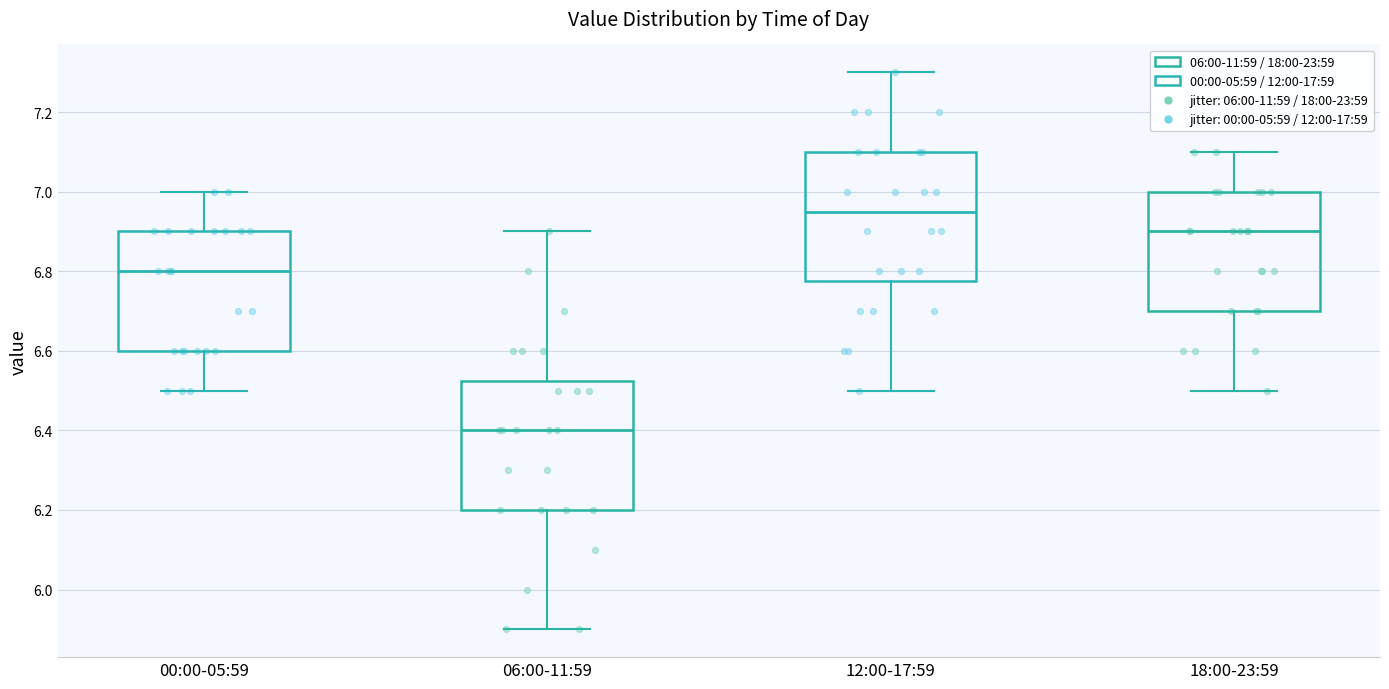

Reading left to right, transcribe this box plot: for each box, give where its median line is, the range the box spans, and where its two whiskers end, as read against the y-axis. The values are not printed on the chart, so give them approximately, as read against the axis.

00:00-05:59: median 6.80, box 6.60 to 6.90, whiskers 6.50 to 7.00
06:00-11:59: median 6.40, box 6.20 to 6.52, whiskers 5.90 to 6.90
12:00-17:59: median 6.96, box 6.78 to 7.10, whiskers 6.50 to 7.30
18:00-23:59: median 6.90, box 6.70 to 7.00, whiskers 6.50 to 7.10